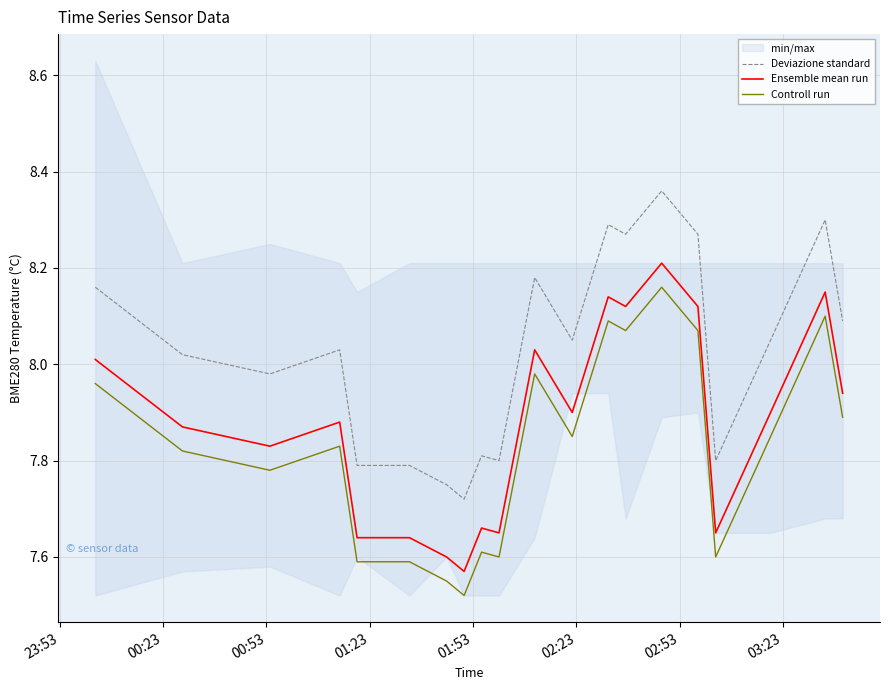

True or false: Controll run and Ensemble mean run cross at least once.

False